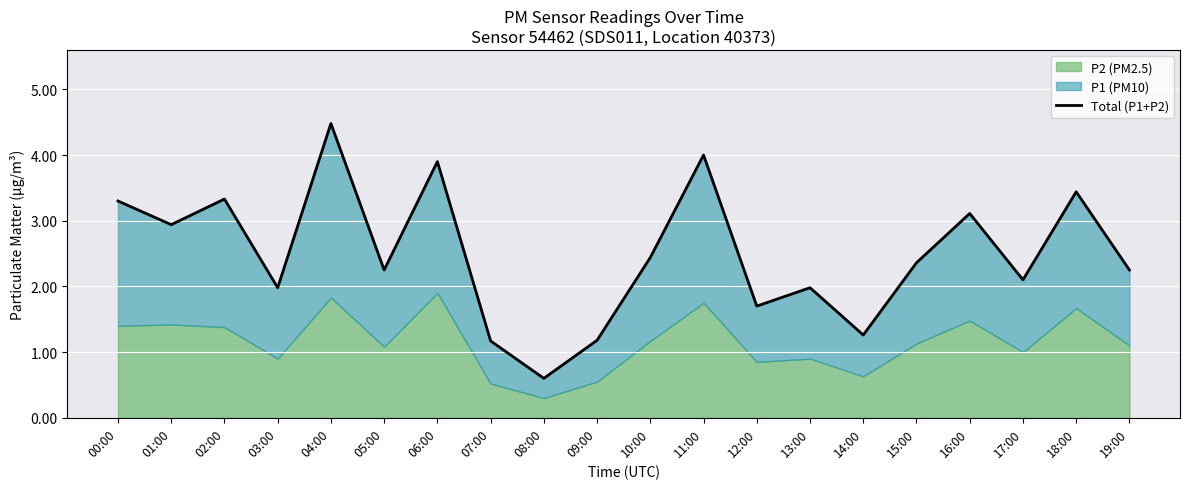

Between 17:00 and 10:00, which is larger?

10:00